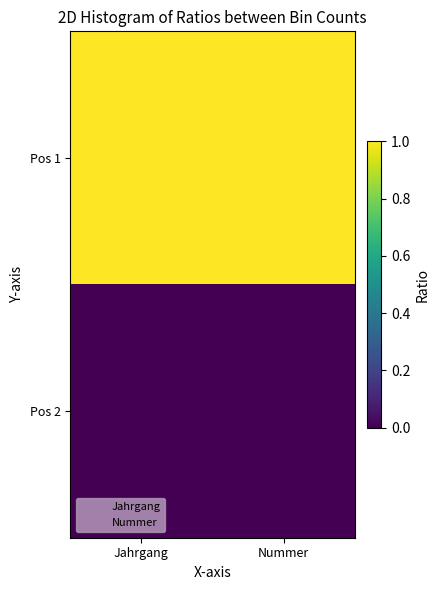

Reading left to right, transcribe all the data shown in this chart.

Pos 1: Jahrgang=1.0	Nummer=1.0
Pos 2: Jahrgang=0.0	Nummer=0.0